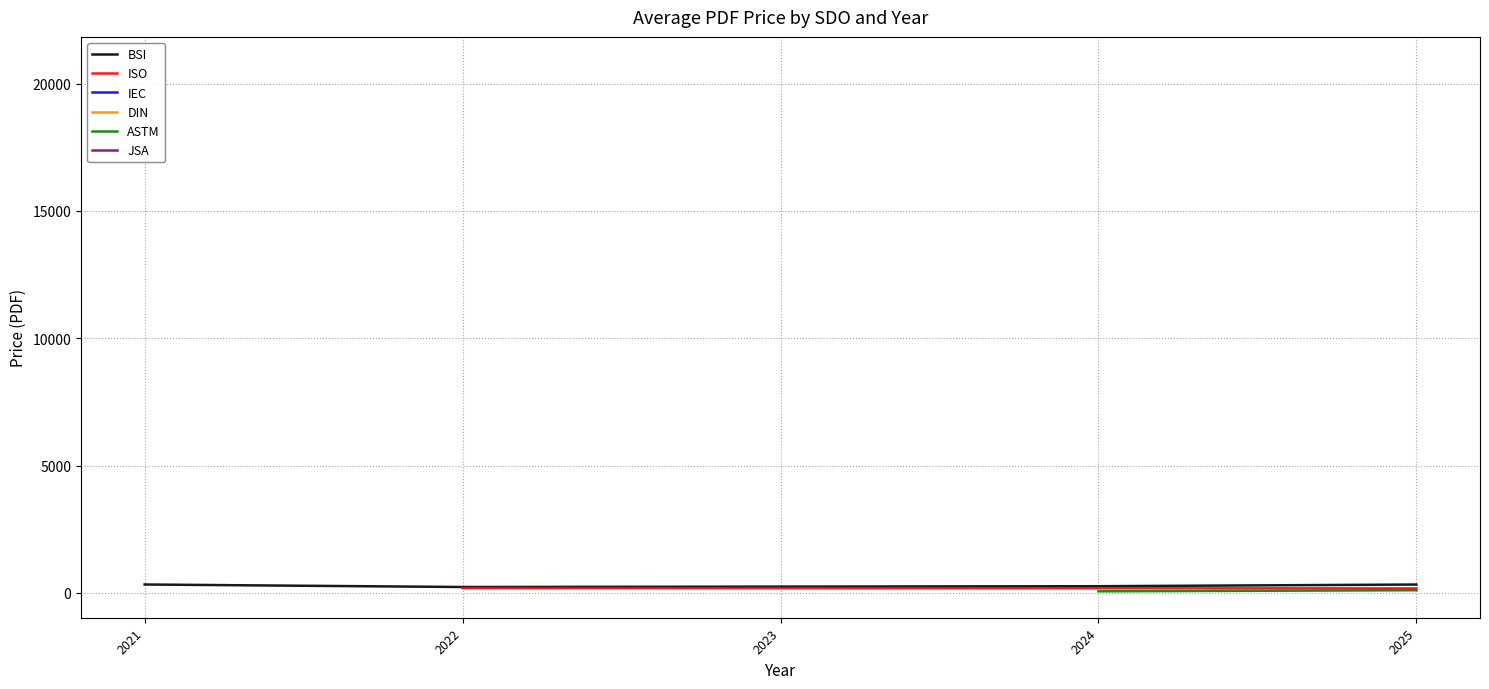

The BSI series shows 263.0 at 2024. True or false?

True